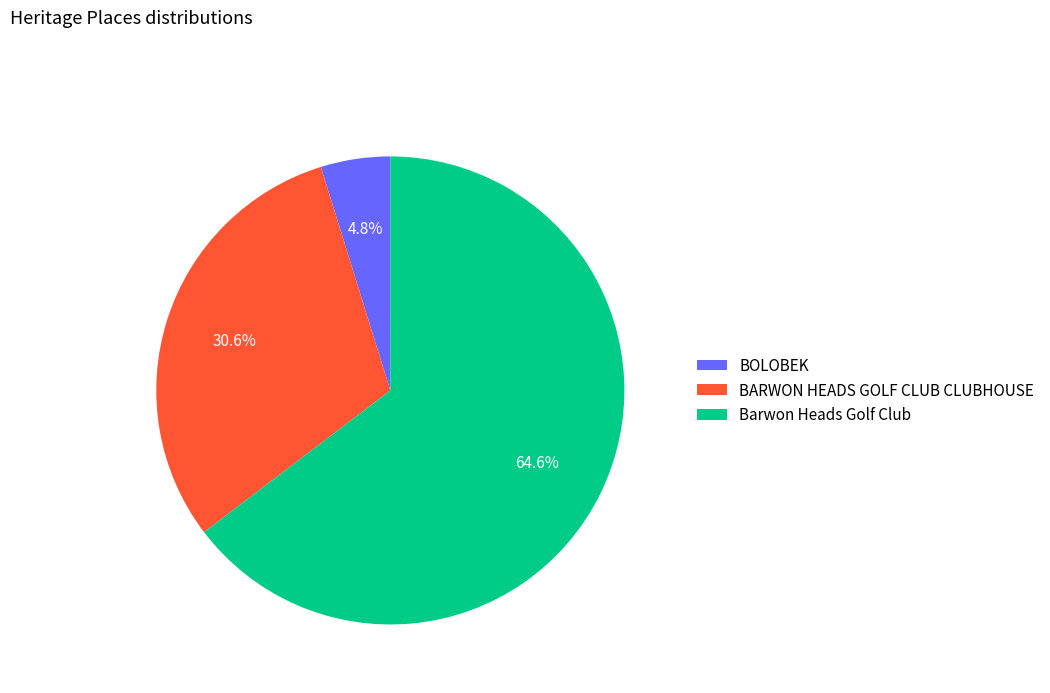

Approximately how many times larger is the value at BARWON HEADS GOLF CLUB CLUBHOUSE compared to Barwon Heads Golf Club?

0.5